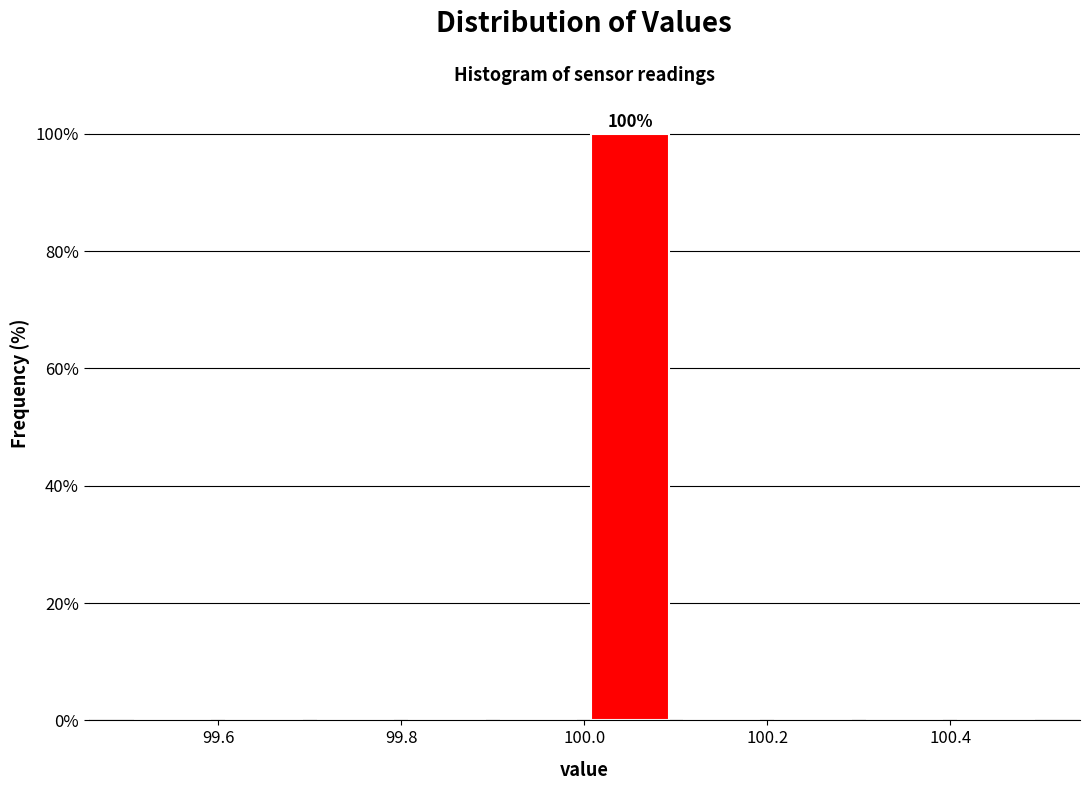

Over which range of the x-axis is the bar tallest?

100.0 to 100.1